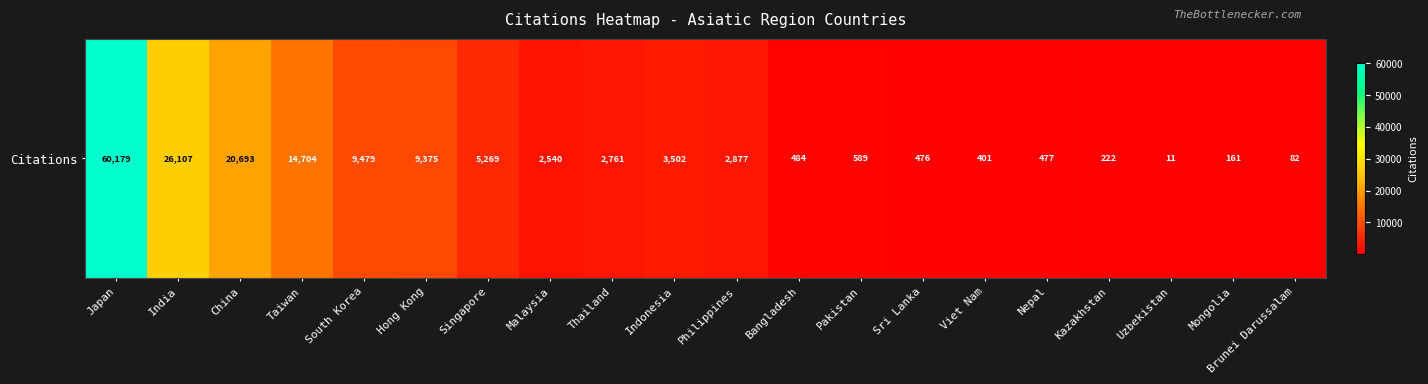

How many categories are shown in the chart?

20